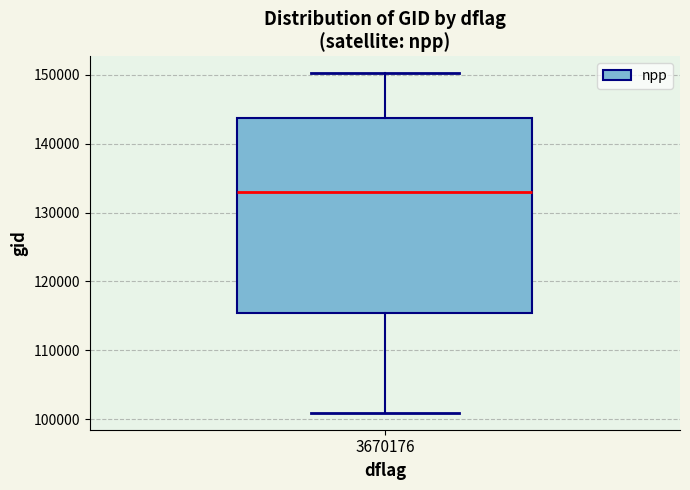

Transcribe this box plot: give where the median line is, the range the box spans, and where the two whiskers end, as read against the y-axis. The values are not printed on the chart, so give them approximately, as read against the axis.

median 133000, box 115000 to 144000, whiskers 101000 to 150000